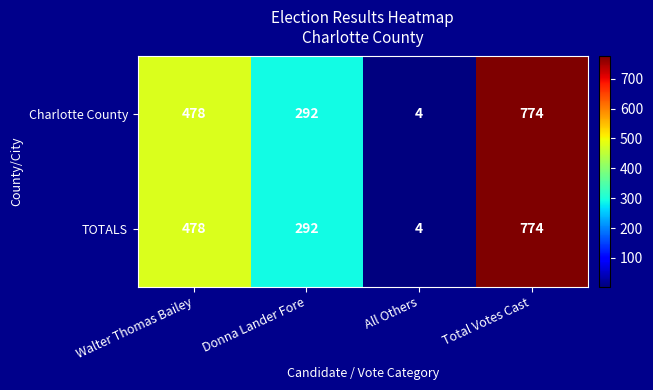

Which category has the lowest value in the TOTALS series?

All Others